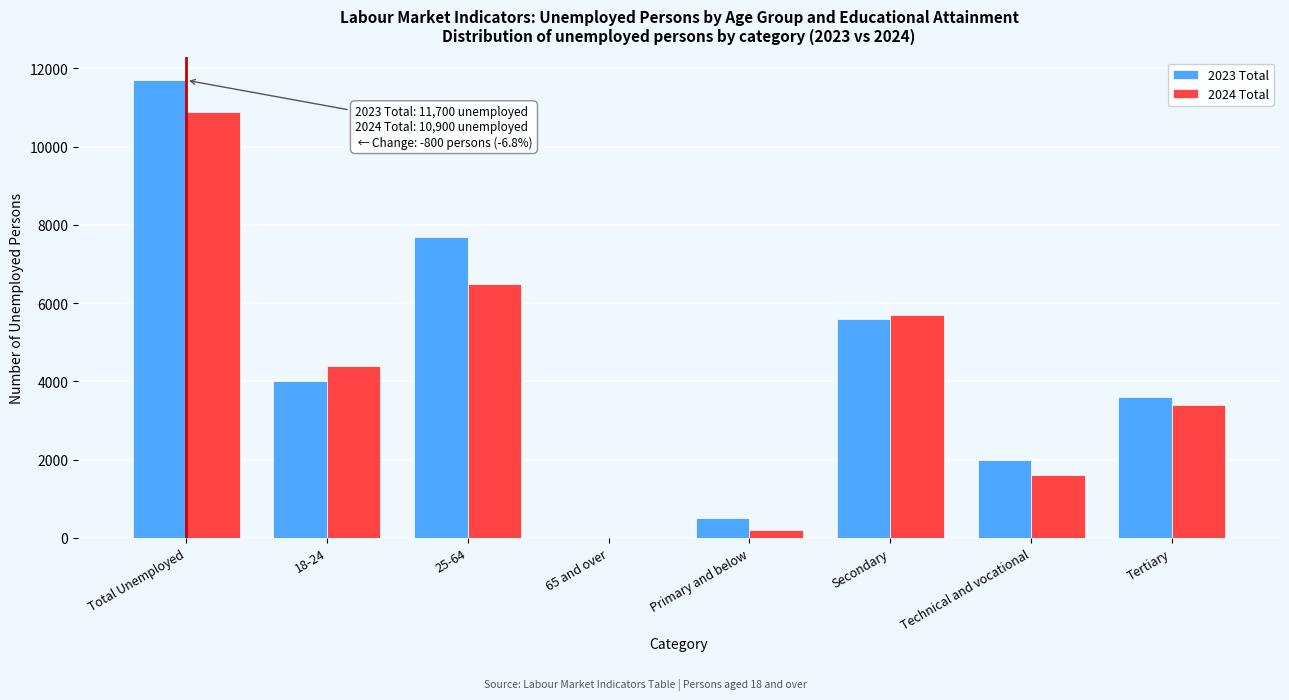

Reading right to left, list all the values displayed in this chart.

2023 Total: Tertiary=3600	Technical and vocational=2000	Secondary=5600	Primary and below=500	65 and over=0	25-64=7700	18-24=4000	Total Unemployed=11700
2024 Total: Tertiary=3400	Technical and vocational=1600	Secondary=5700	Primary and below=200	65 and over=0	25-64=6500	18-24=4400	Total Unemployed=10900